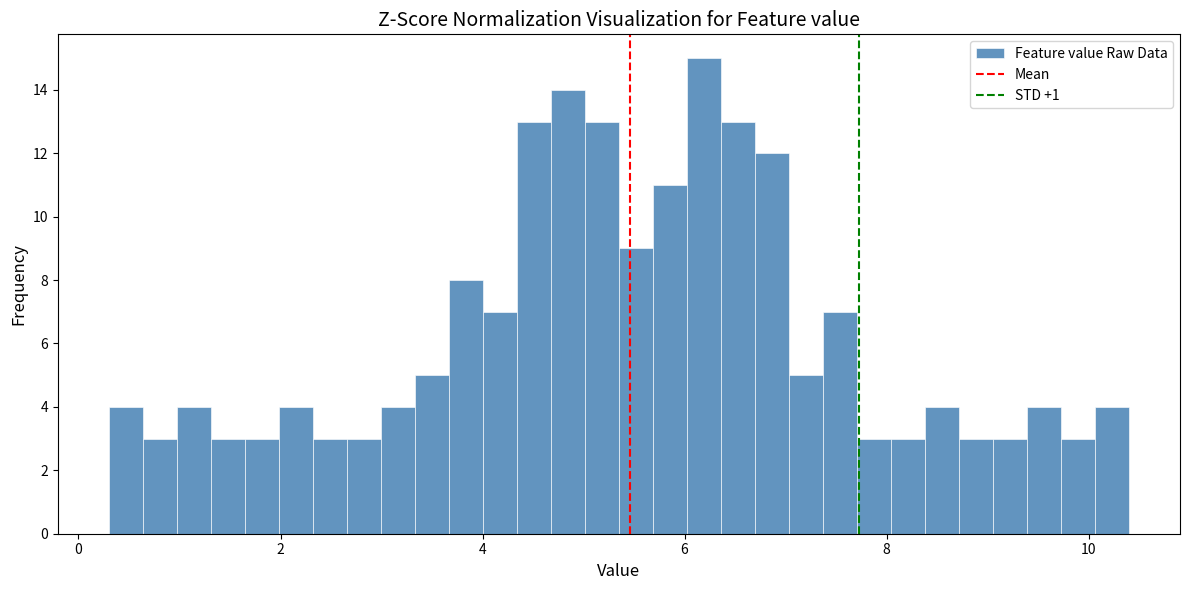

Around what value on the x-axis is the tallest bar? Give the approximate position of its centre, as read against the axis.

6.2